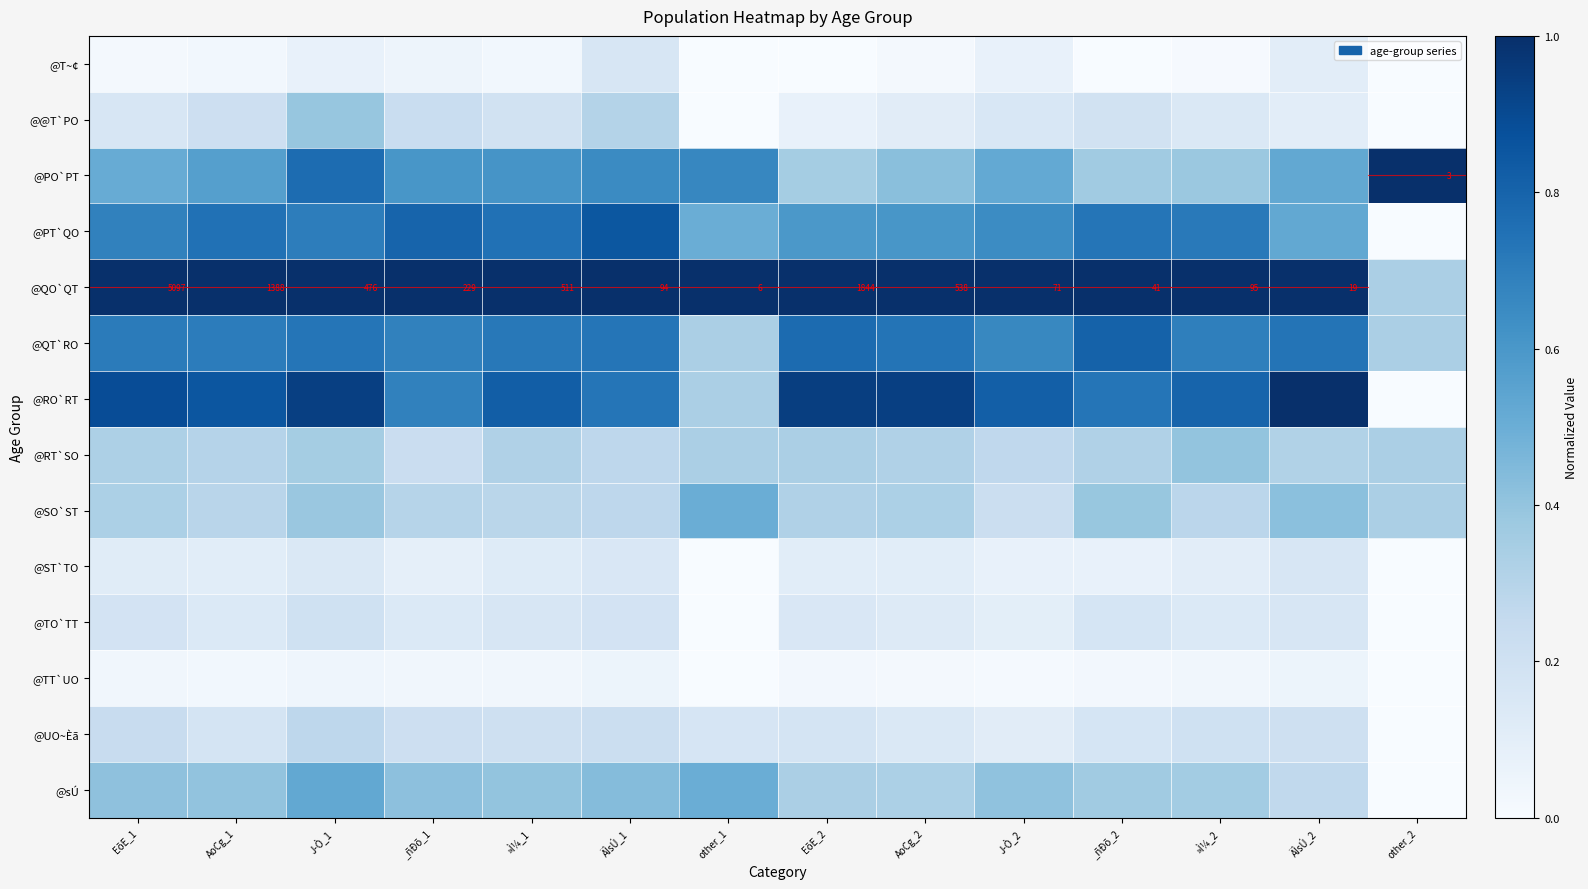

Which series has the largest total across all categories?

@QO`QT